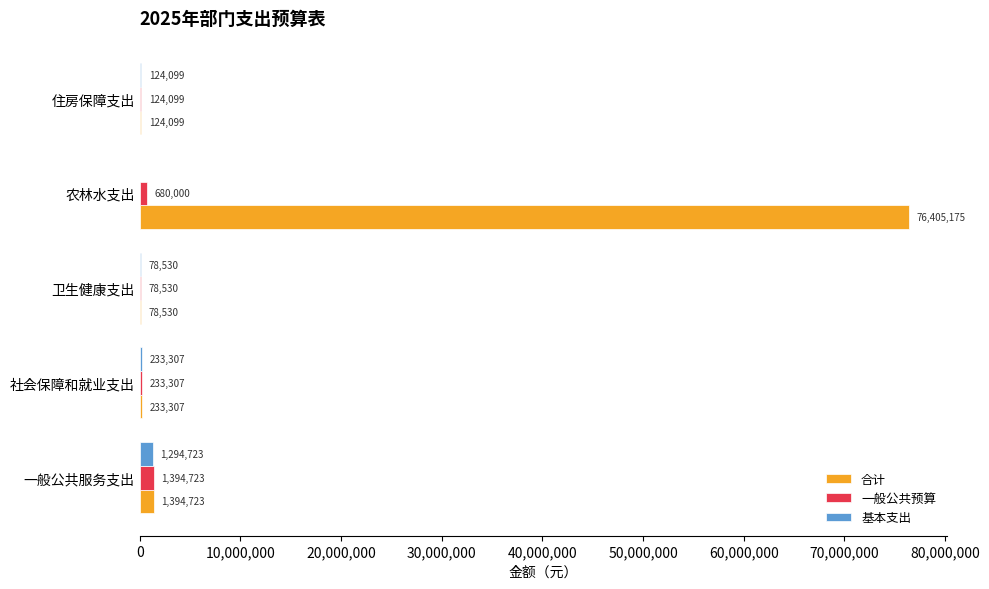

Which category has the highest value in the 合计 series?

农林水支出